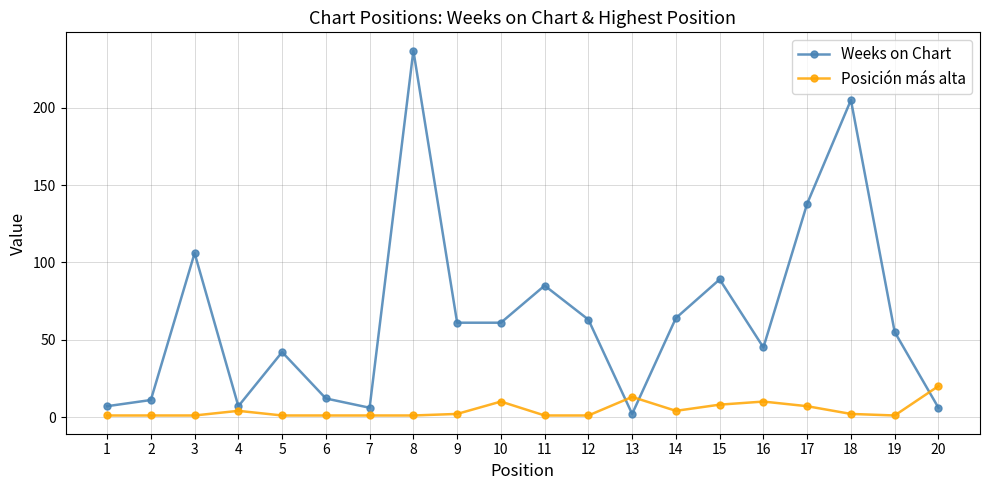

What is the sum of all Posición más alta values?

90